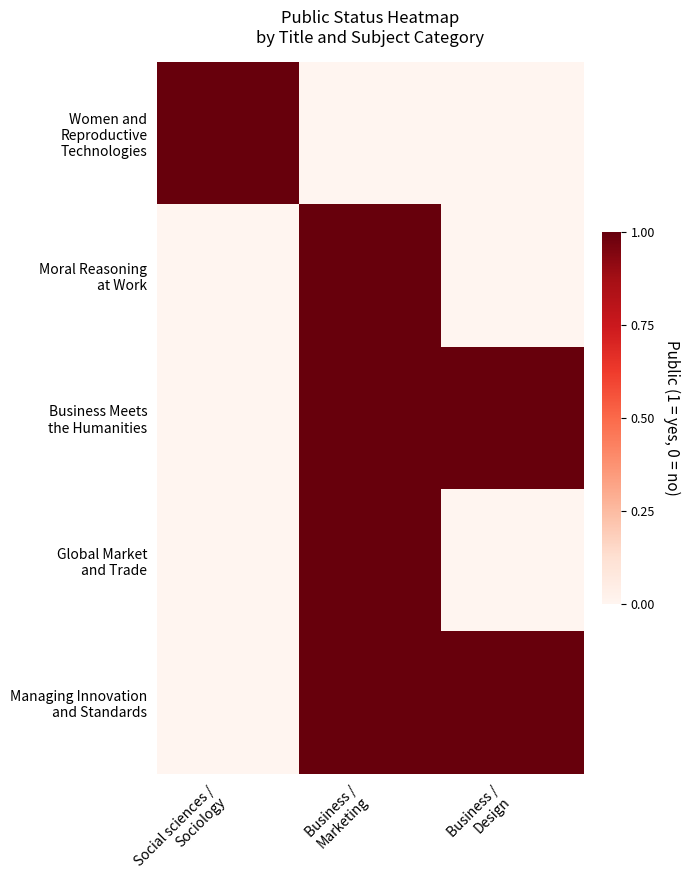

Which series has the widest spread of values?

Women and Reproductive Technologies